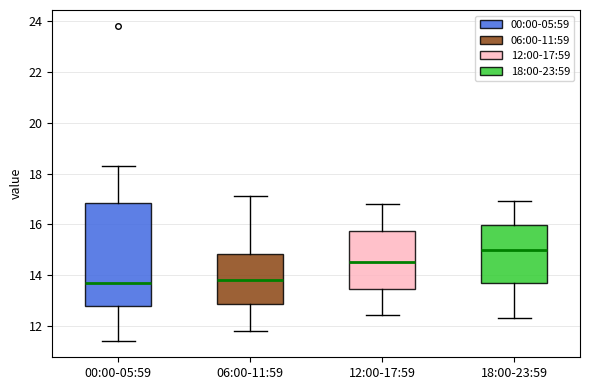

Reading left to right, read every box against the y-axis: the position of its median line, the range the box covers, and the ends of its whiskers. The values are not printed on the chart, so give them approximately, as read against the axis.

00:00-05:59: median 13.6, box 12.8 to 16.8, whiskers 11.4 to 18.4
06:00-11:59: median 13.8, box 12.8 to 14.8, whiskers 11.8 to 17.2
12:00-17:59: median 14.6, box 13.4 to 15.8, whiskers 12.4 to 16.8
18:00-23:59: median 15.0, box 13.6 to 16.0, whiskers 12.4 to 17.0